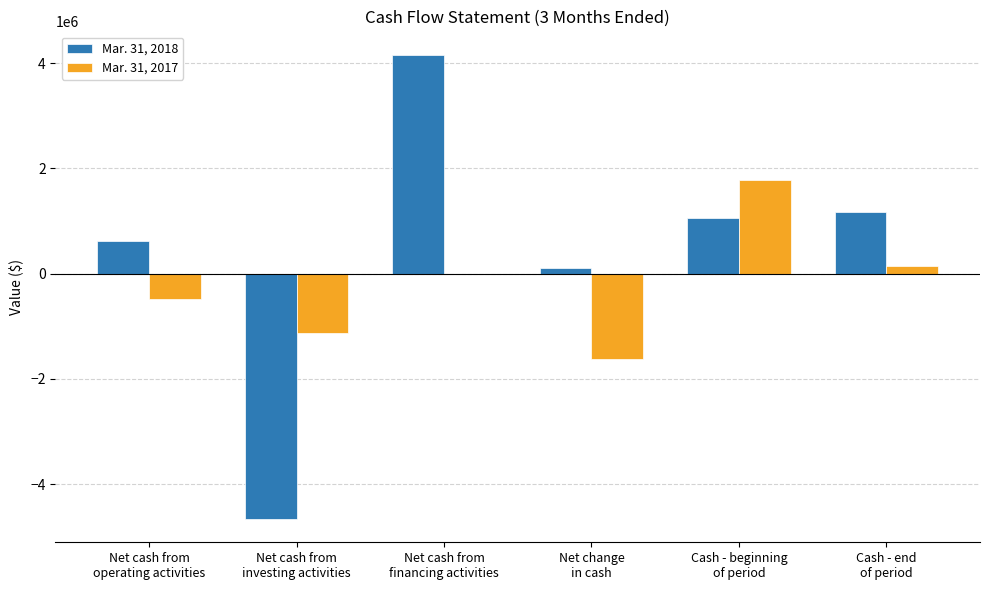

What is the greatest value displayed?

4161129